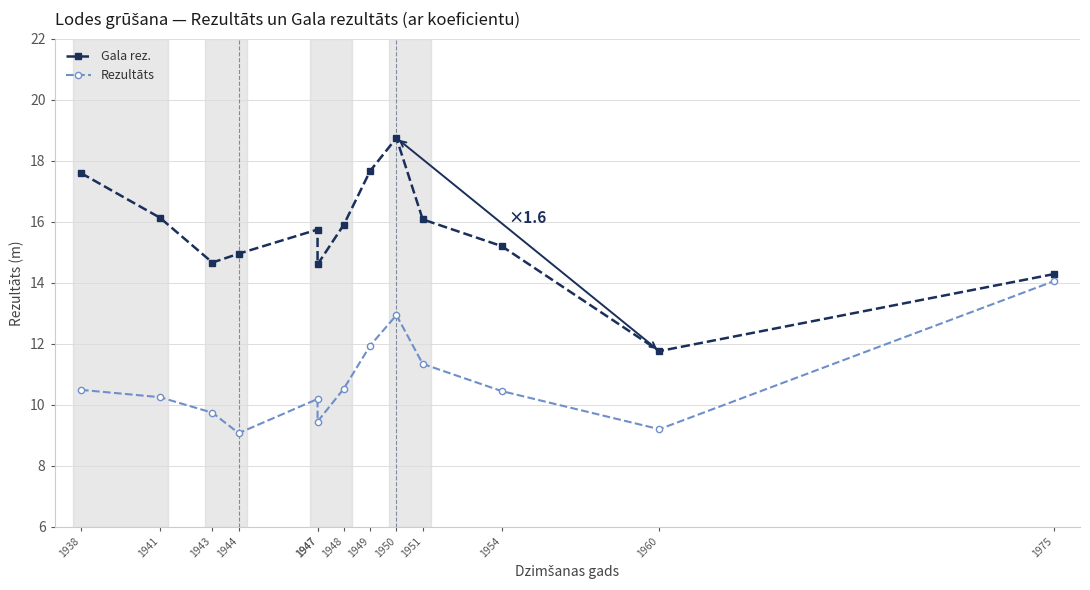

At how many categories does at least one series exceed 18?

1